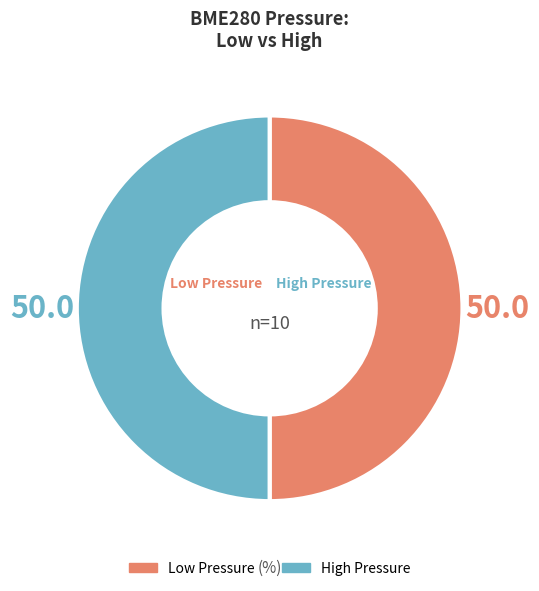

Does any single category account for the majority?

No